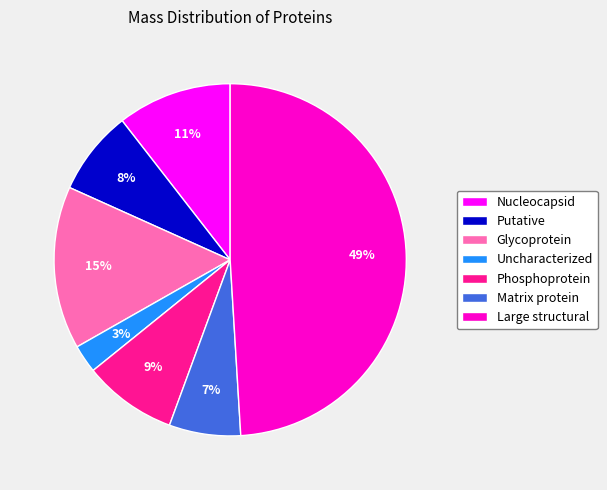

Count the number of slices in the pie.

7